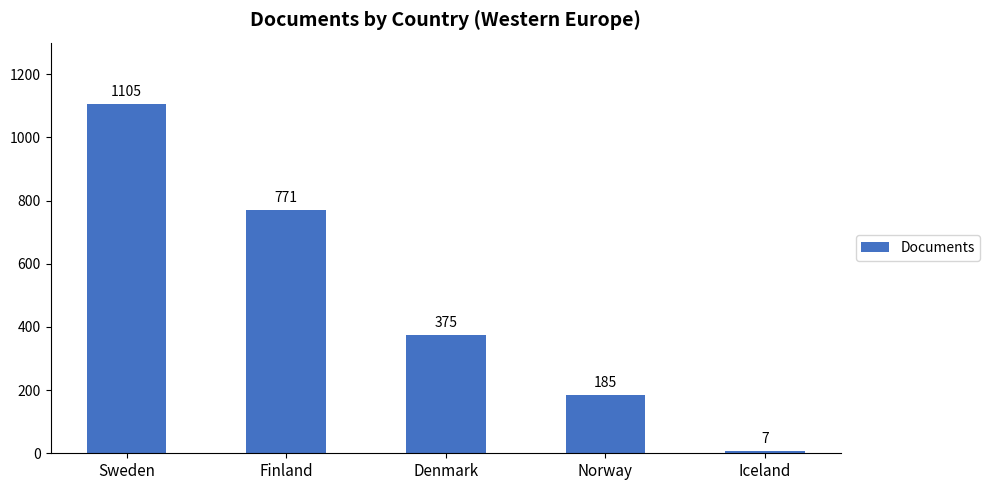

At which category does the chart reach its peak across all series?

Sweden